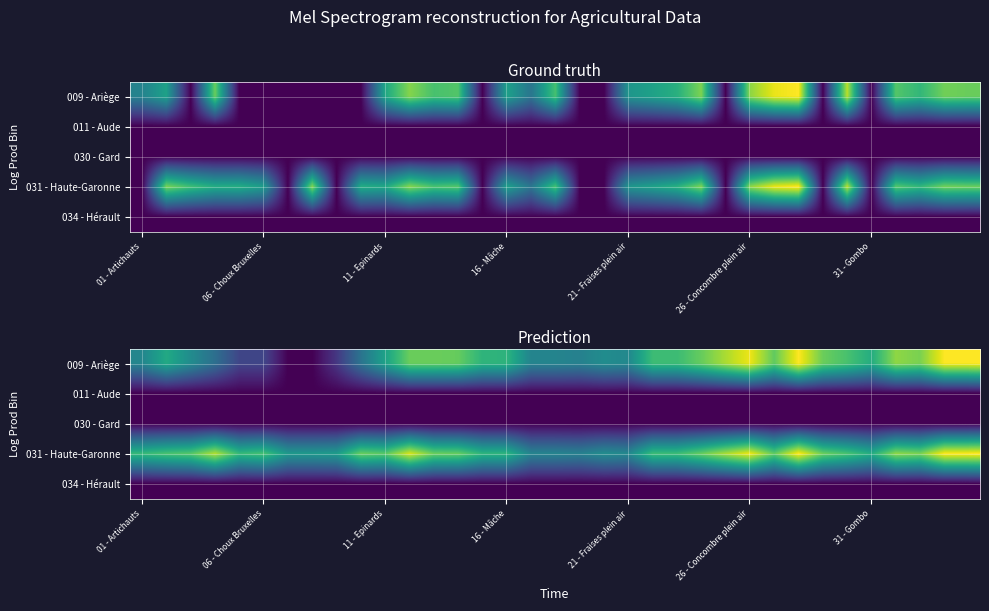

At which label is 011 - Aude closest to 0?

01 - Artichauts